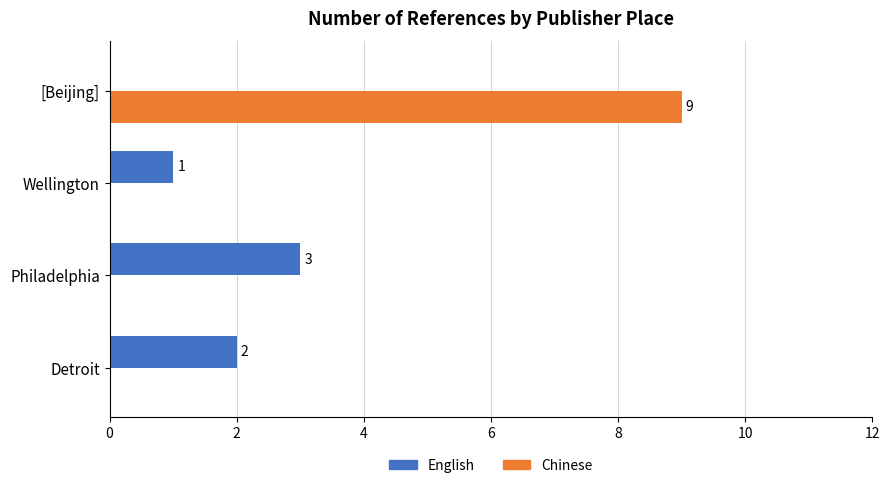

Is it true that Chinese equals -5 at Wellington?

False